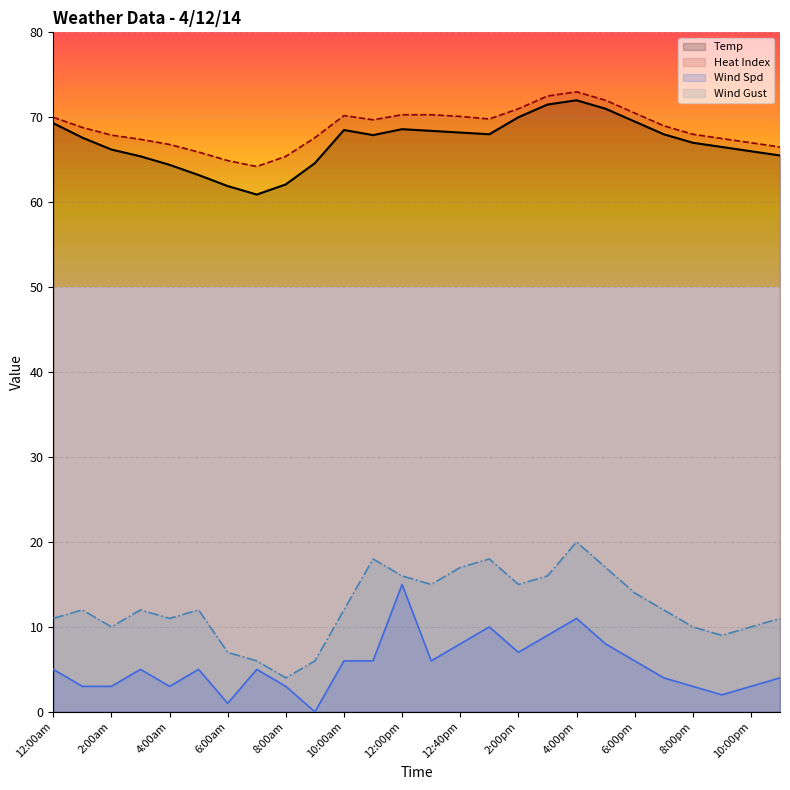

How many lines are shown in the chart?

4